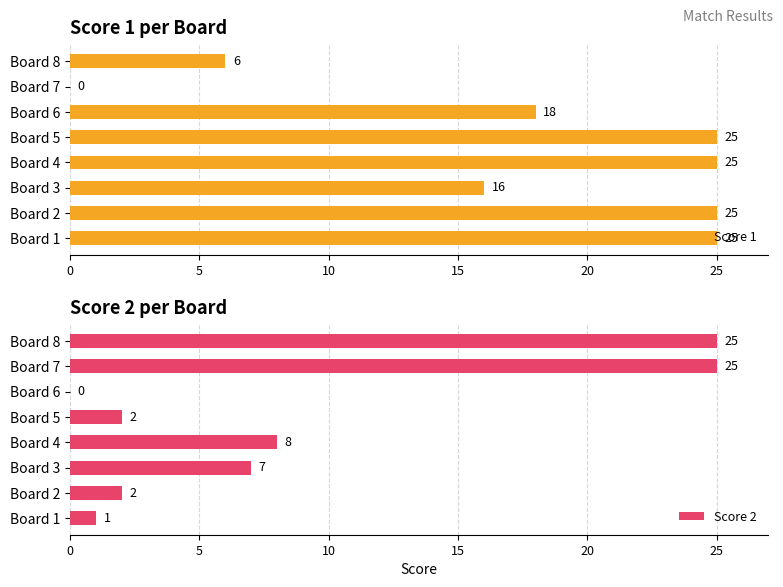

Which series has the widest spread of values?

Score 1